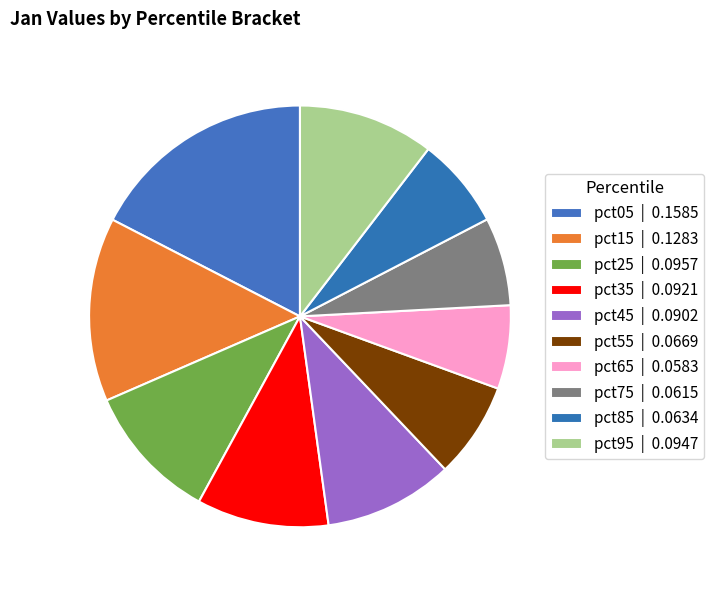

The pct65 slice represents 6% of the pie. True or false?

True